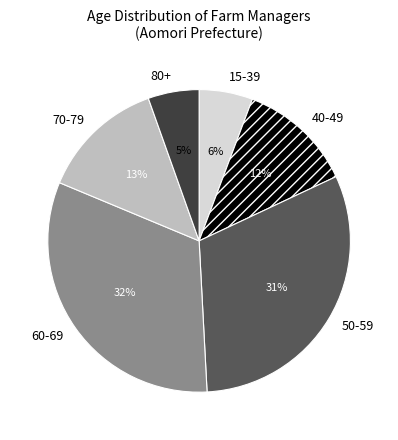

To the nearest percent, what is the combined percentage of 50-59 and 15-39?

37%